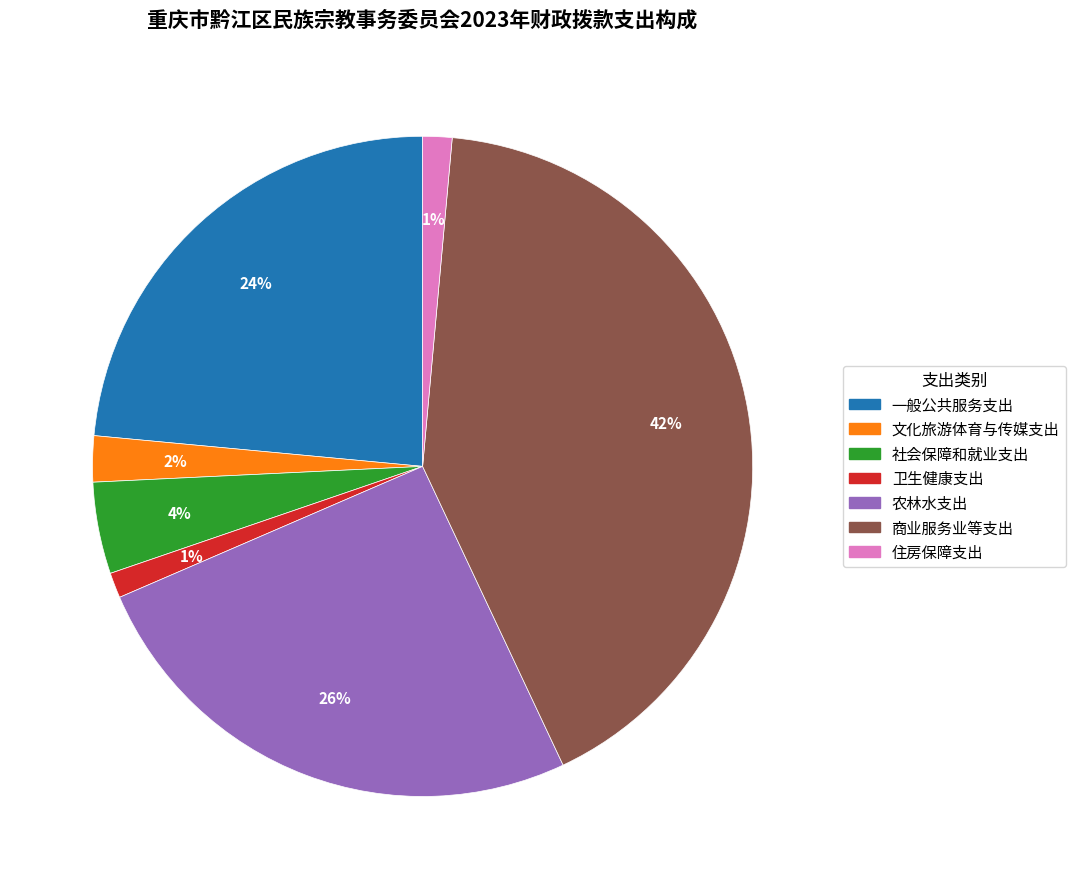

What is the largest slice in the pie chart?

商业服务业等支出